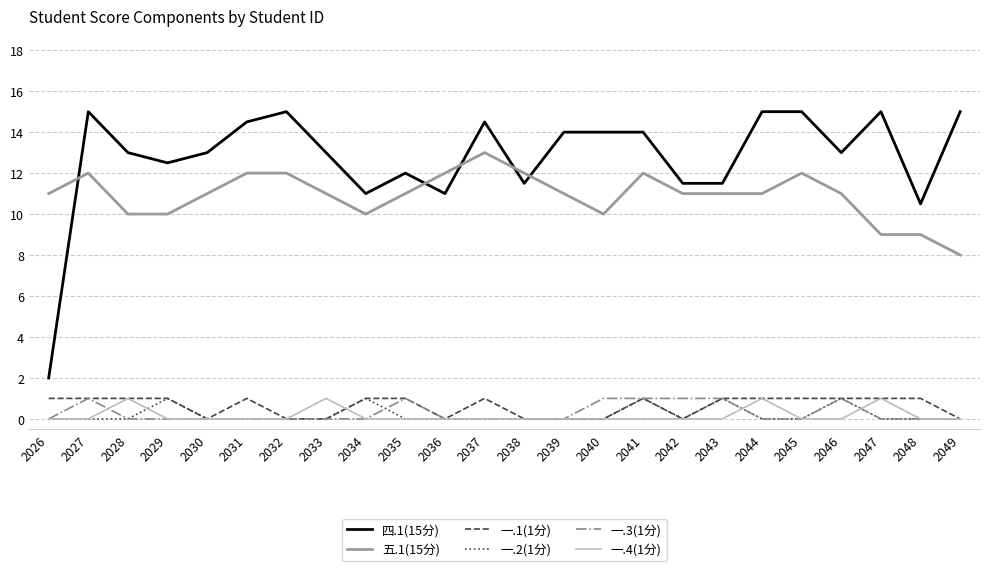

True or false: 一.4(1分) and 四.1(15分) intersect in this chart.

False